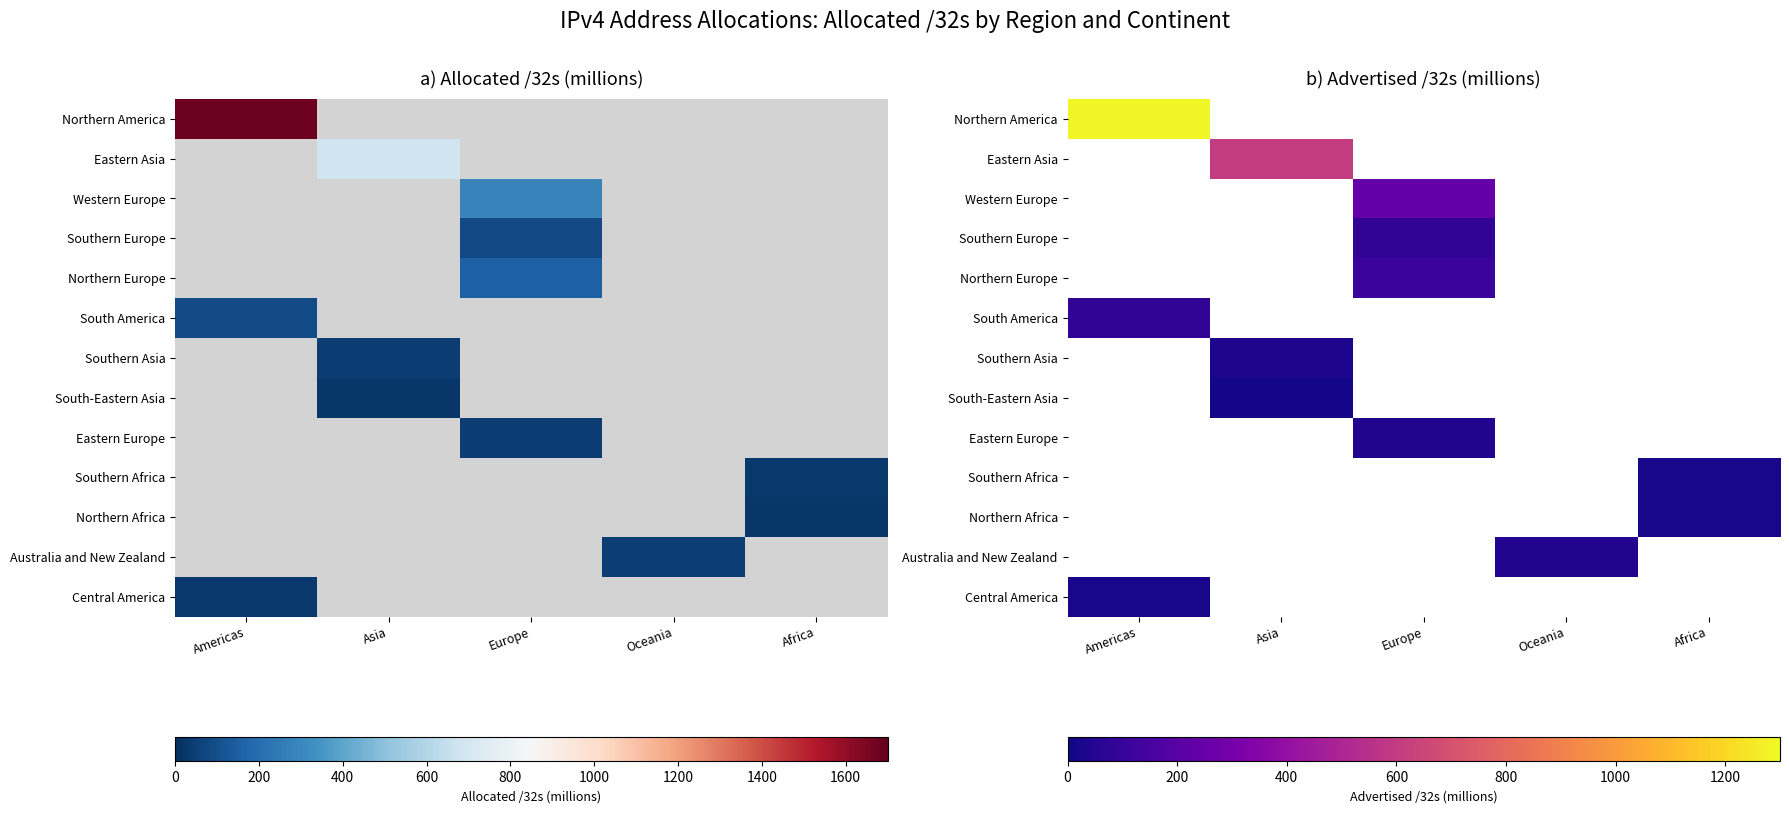

At which label does Central America reach its peak?

Americas